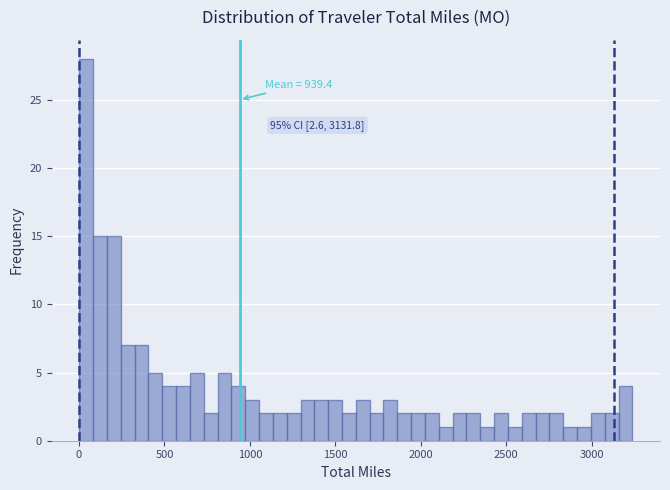

Read against the x-axis, roughly where is the centre of the tallest bar?

50